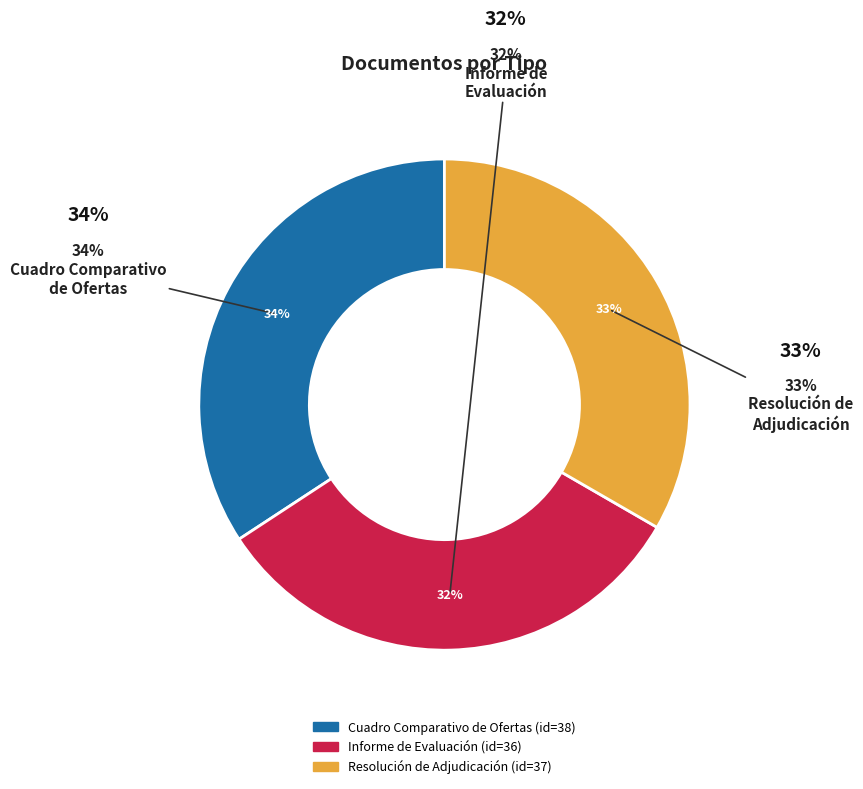

Count the number of slices in the pie.

3